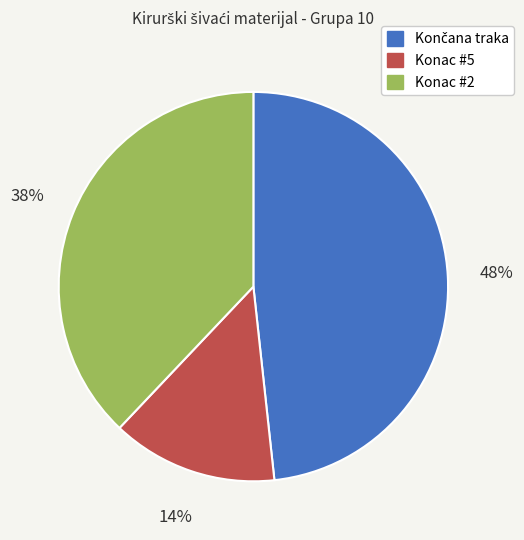

To the nearest percent, what is the average slice percentage?

33%